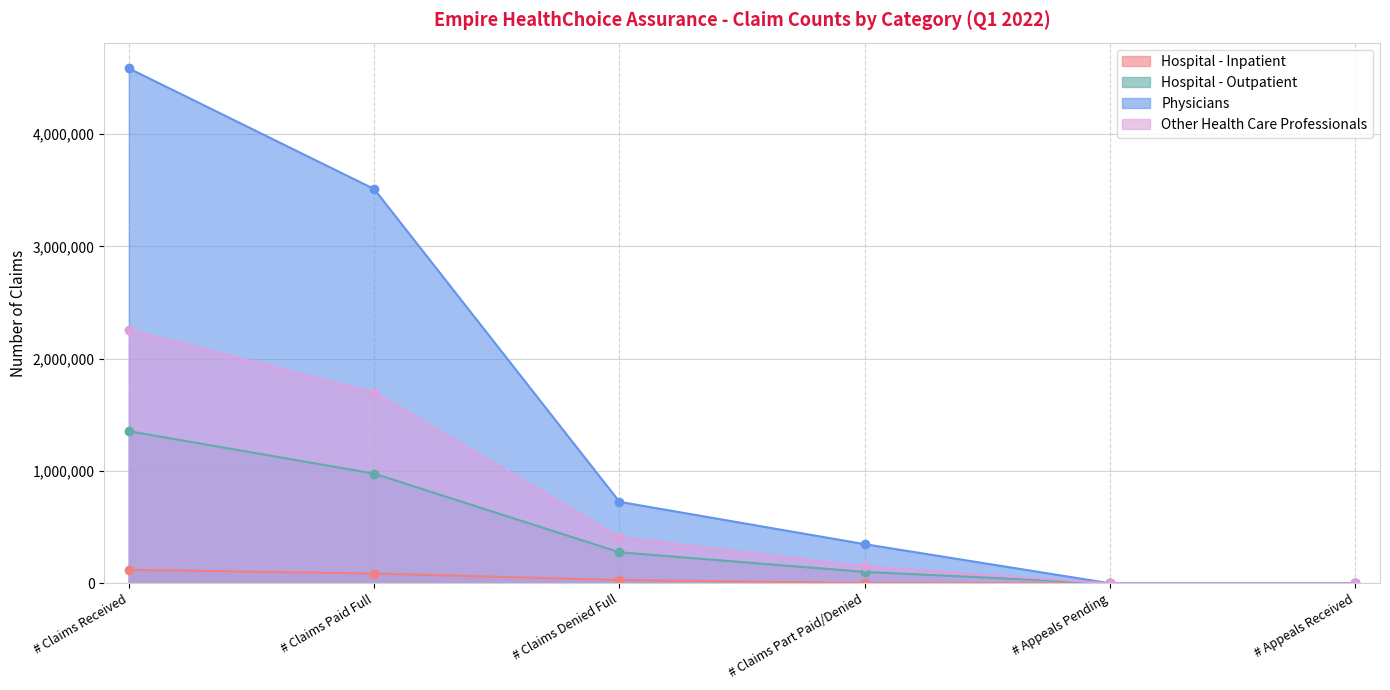

What value does the Hospital - Inpatient series have at # Appeals Received, to the nearest 100?

1200